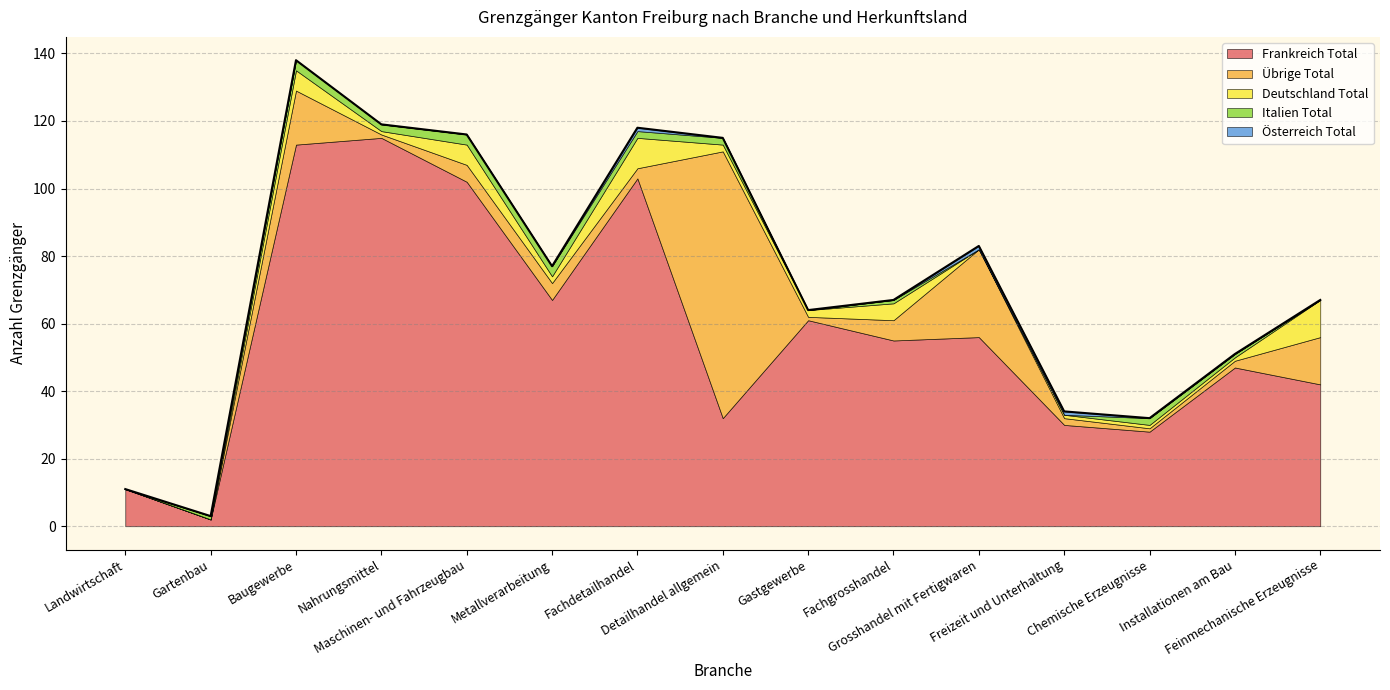

What is the maximum value for Österreich Total?

1